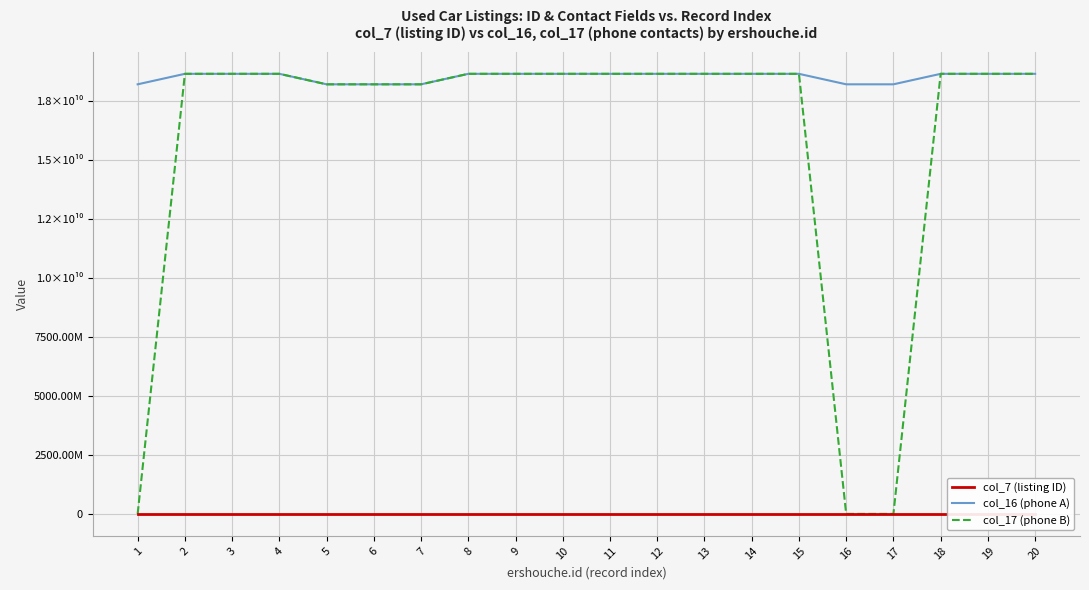

Which series has the largest total across all categories?

col_16 (phone A)